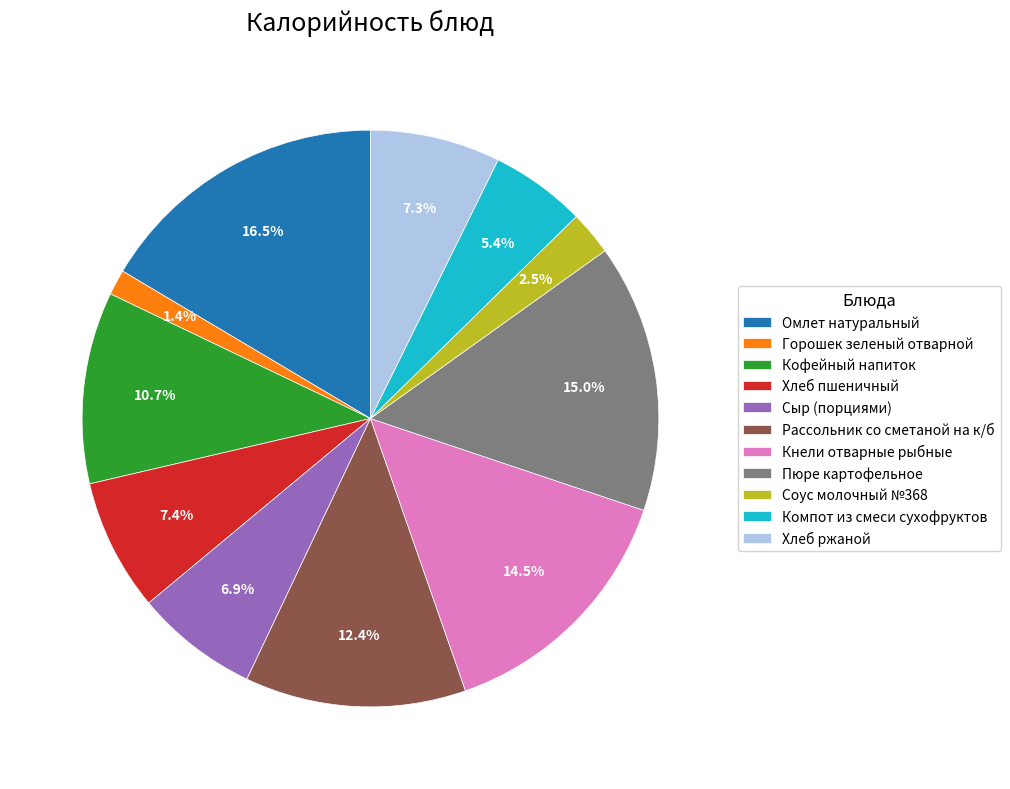

Which category has the biggest portion of the pie?

Омлет натуральный